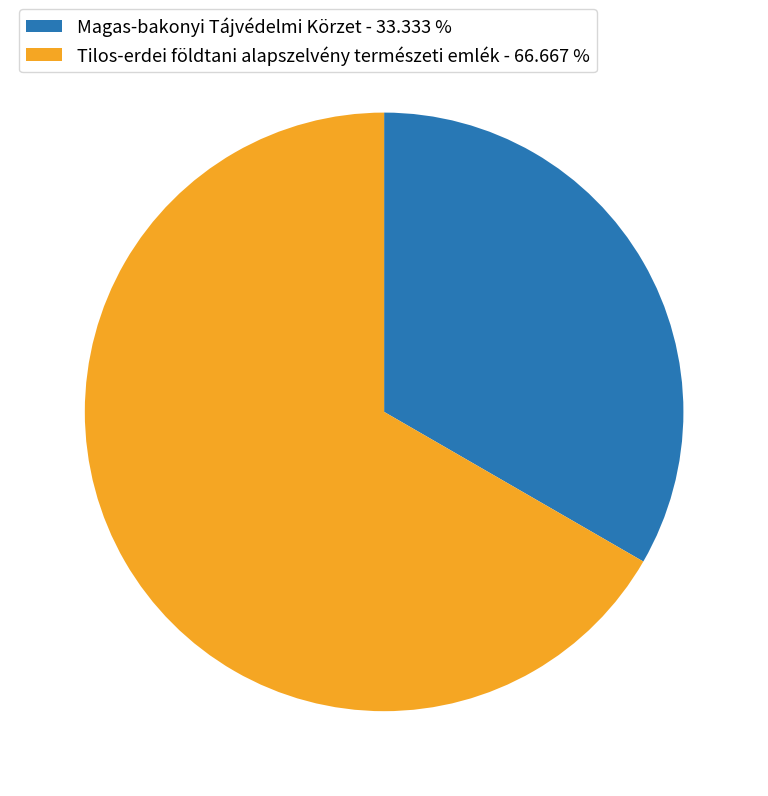

Count the number of slices in the pie.

2